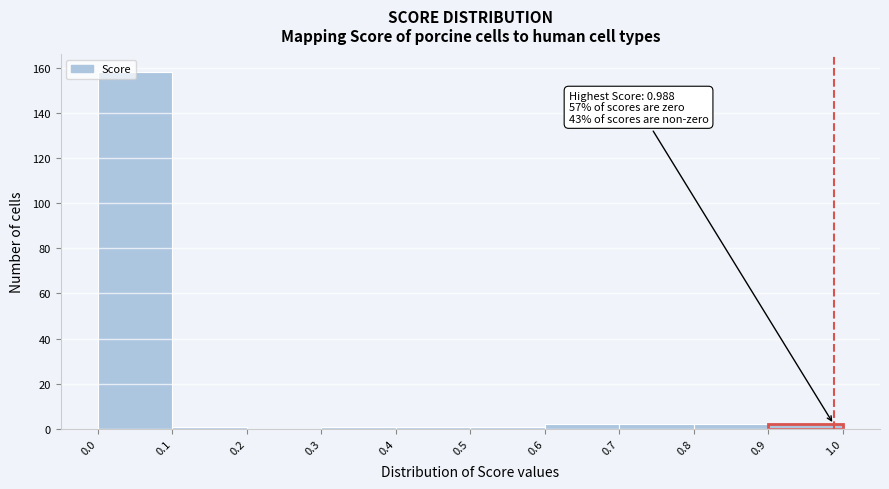

Which range on the x-axis has the tallest bar?

0.0 to 0.1